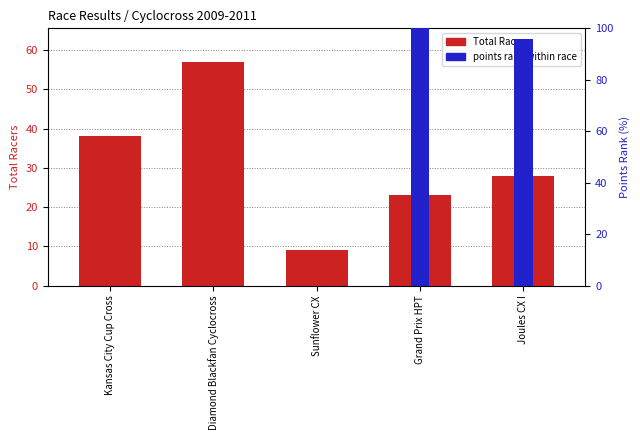

Which series changed the most between Diamond Blackfan Cyclocross and Joules CX I?

points rank within race